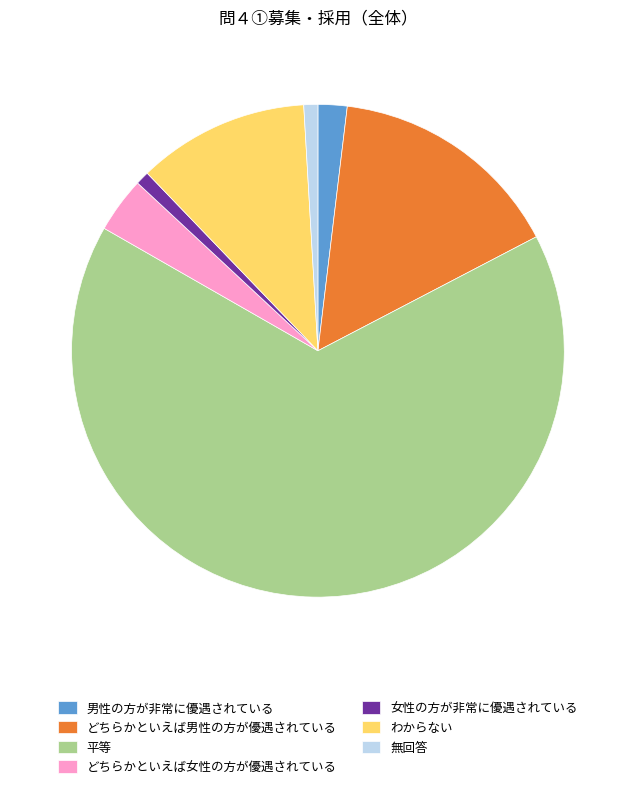

Does 女性の方が非常に優遇されている account for over 50% of the chart?

No